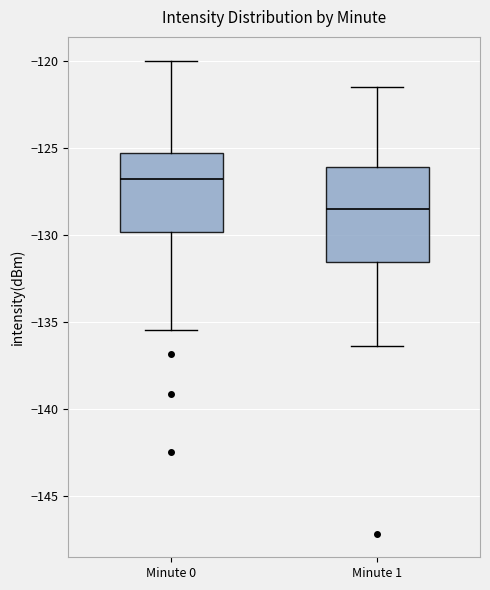

Which box has the highest median line?

Minute 0